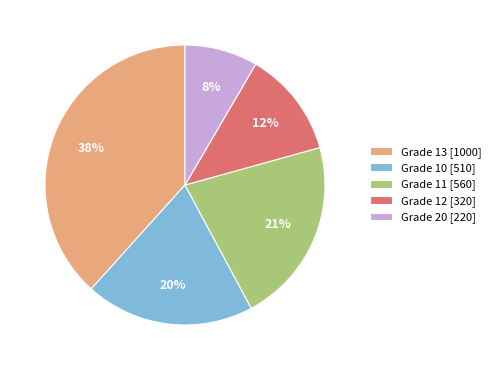

Is the sum of Grade 12 [320] and Grade 11 [560] greater than half?

No